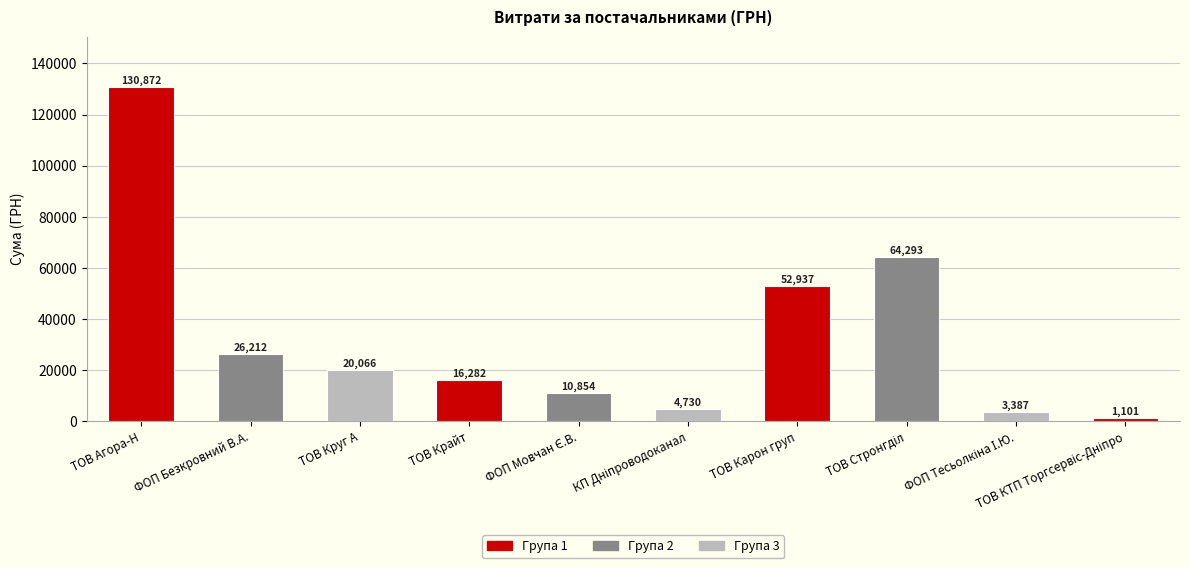

The value at ТОВ Карон груп is 52936.8. True or false?

True